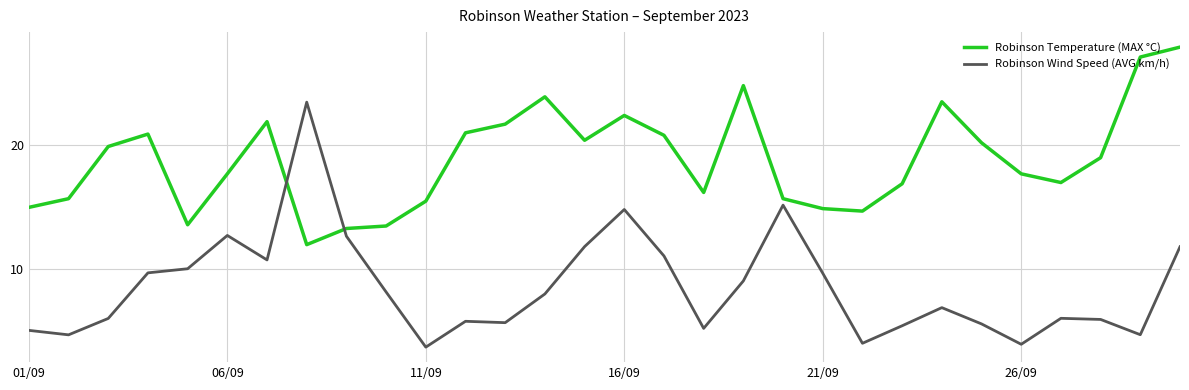

Which series has the largest total across all categories?

Robinson Temperature (MAX °C)